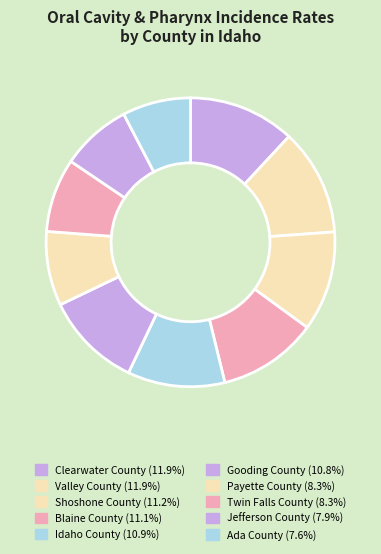

To the nearest percent, what is the average slice percentage?

10%